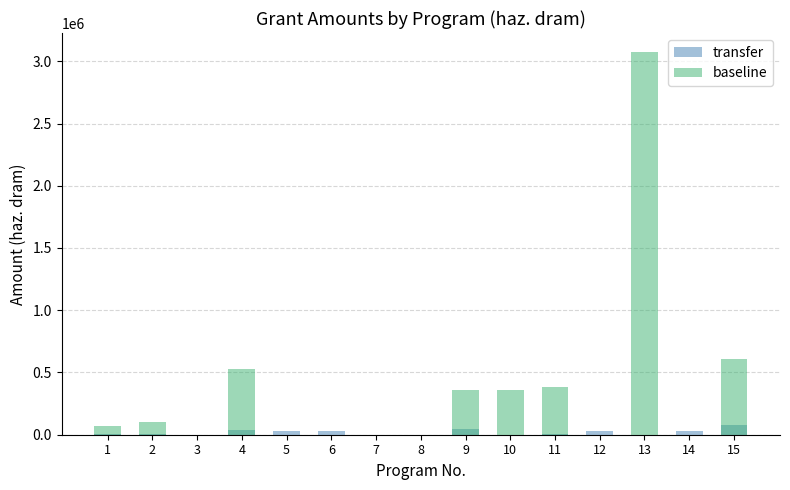

Reading left to right, what are all the values shown in this chart?

transfer: 1935.5	2500.0	0.0	37567.7	30000.0	27096.0	0.0	0.0	44000.0	0.0	8085.0	30000.0	0.0	27000.0	75691.8
baseline: 69381.5	100850.3	0.0	527490.5	0.0	0.0	0.0	0.0	362994.8	357252.1	381481.6	0.0	3073164.0	0.0	609098.0